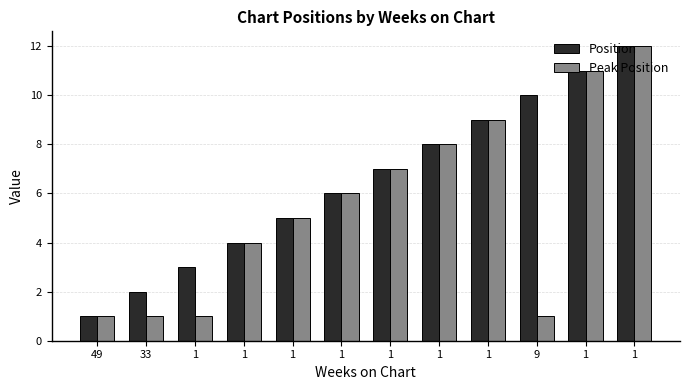

Count the number of data series in this chart.

2